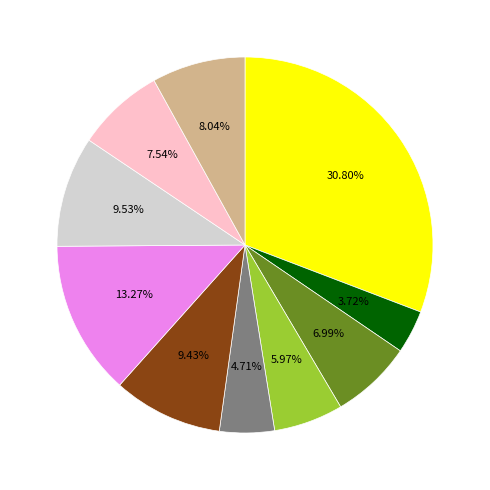

Is there a majority slice in this chart?

No